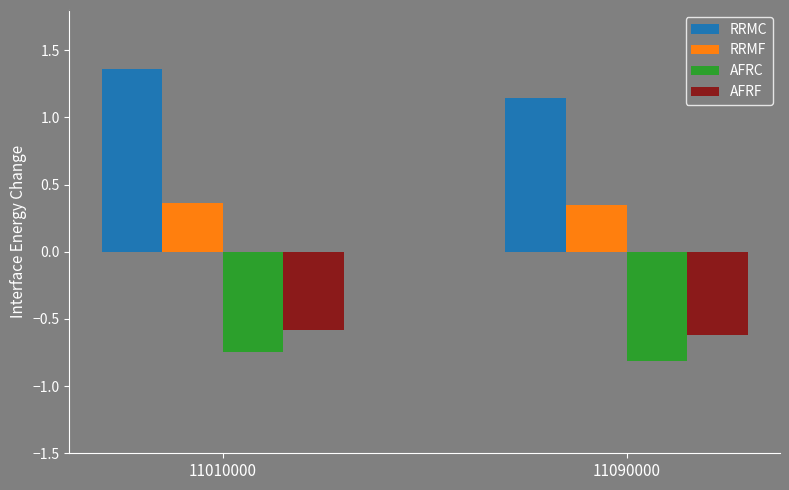

True or false: AFRC has a value of -1.4 at 11090000.

False